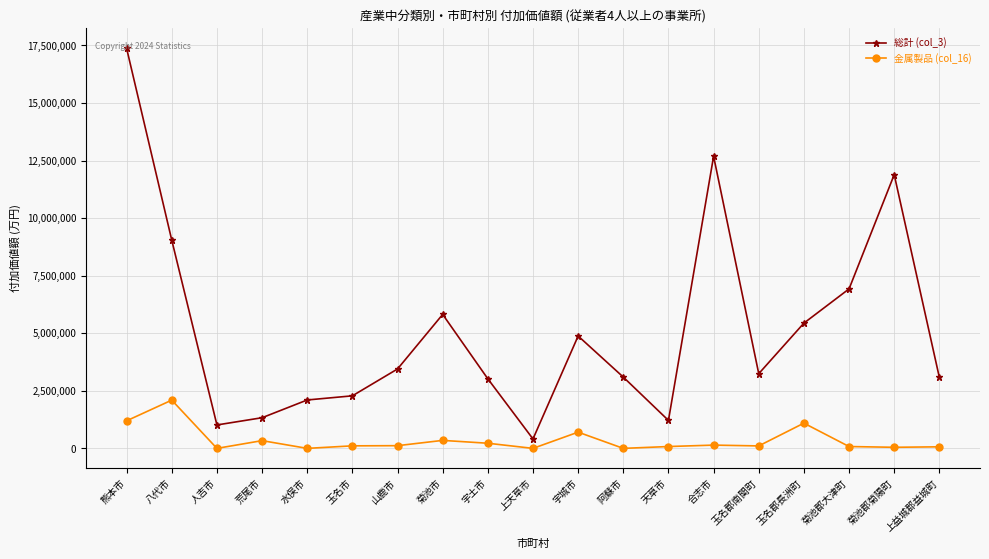

What is the value of the 総計 (col_3) point at the 9th from the left?

3021242